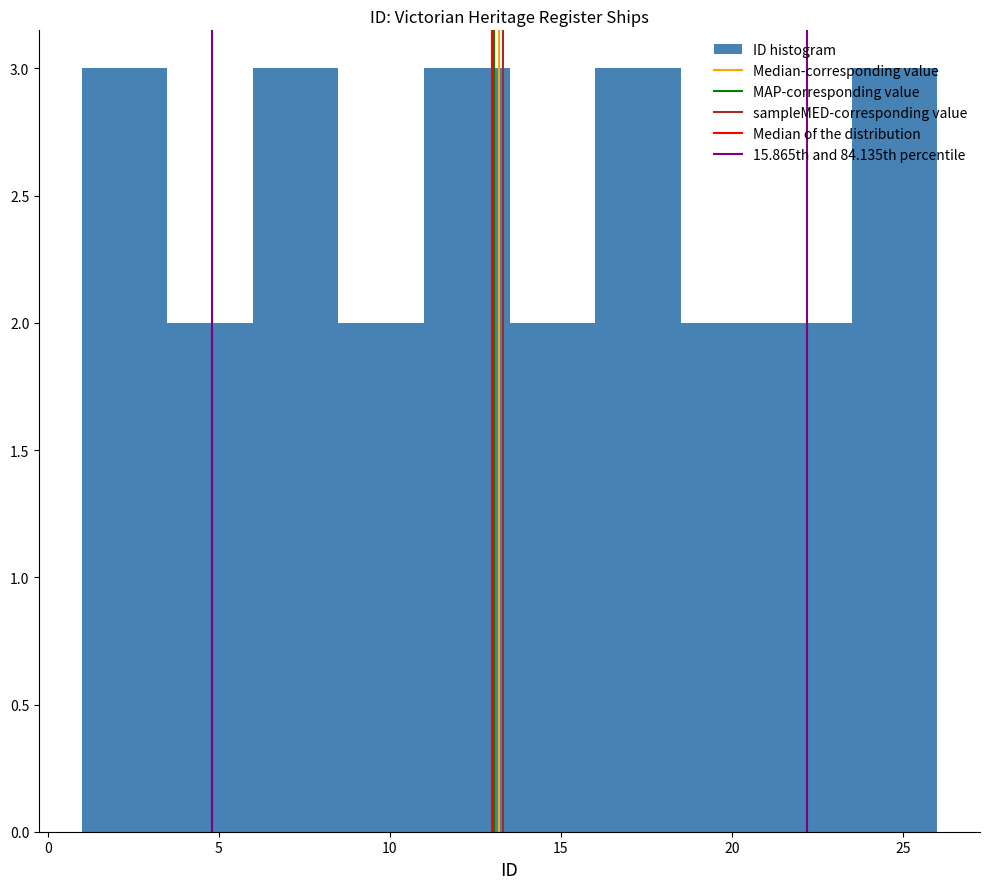

Reading left to right, list every bar in this chart as the range it spans on the x-axis followed by its height. The values are not printed on the chart, so give them approximately, as read against the axis.

1.0 to 3.5: 3
3.5 to 6.0: 2
6.0 to 8.5: 3
8.5 to 11.0: 2
11.0 to 13.5: 3
13.5 to 16.0: 2
16.0 to 18.5: 3
18.5 to 21.0: 2
21.0 to 23.5: 2
23.5 to 26.0: 3